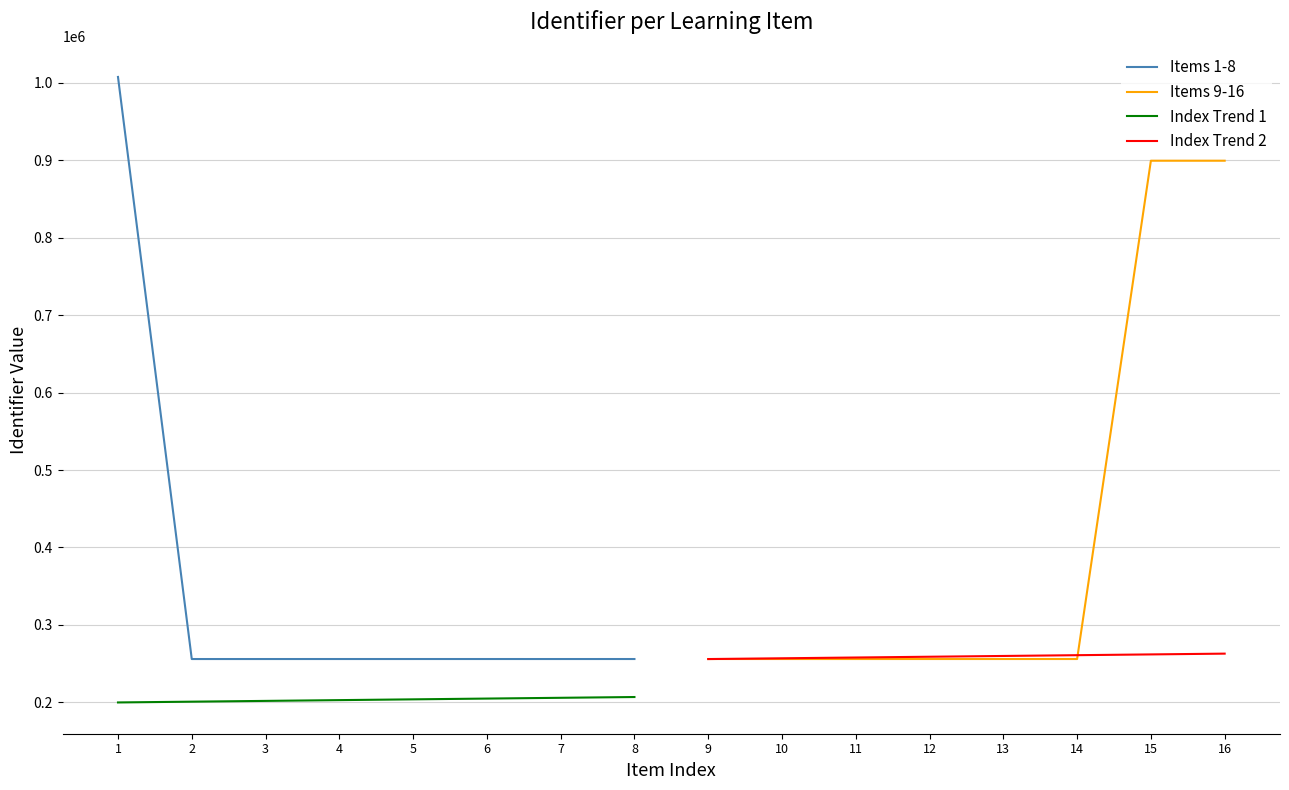

What is the sum of the Index Trend 2 values at 13 and 14?

521000